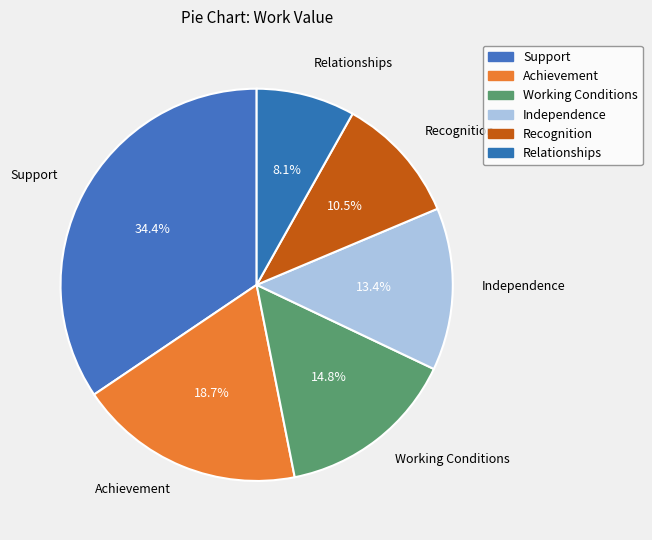

Rank the categories by value from lowest to highest.

Relationships, Recognition, Independence, Working Conditions, Achievement, Support